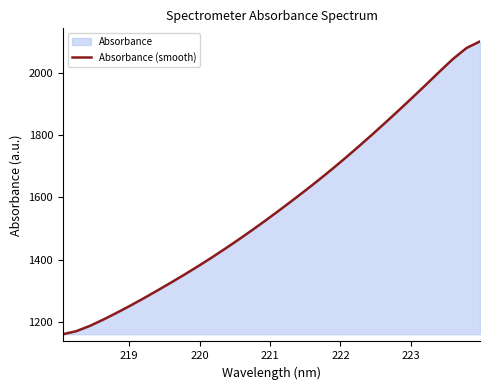

What is the difference between the maximum and minimum values?

941.5